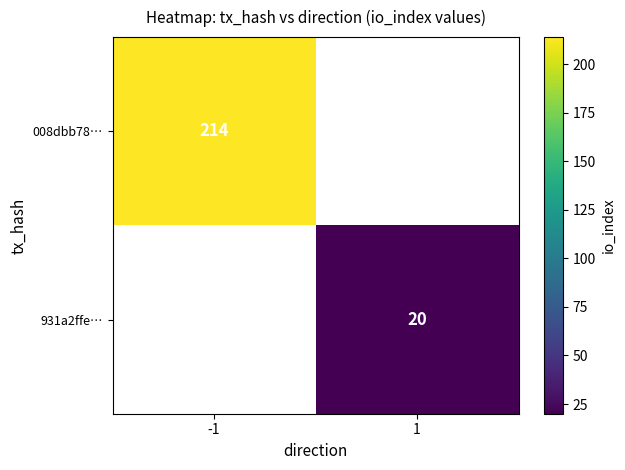

True or false: 008dbb78… has a value of 101 at -1.

False